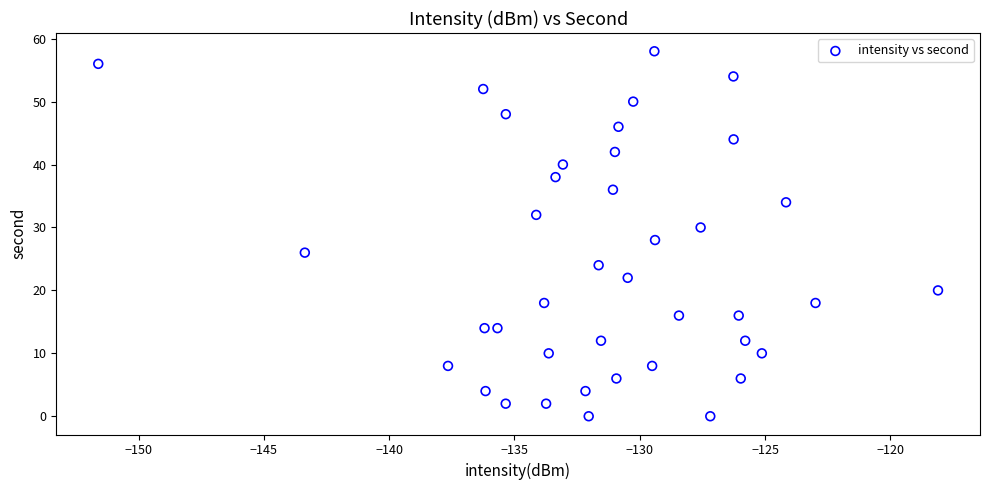

What is the range of Y values (max minus min)?

58